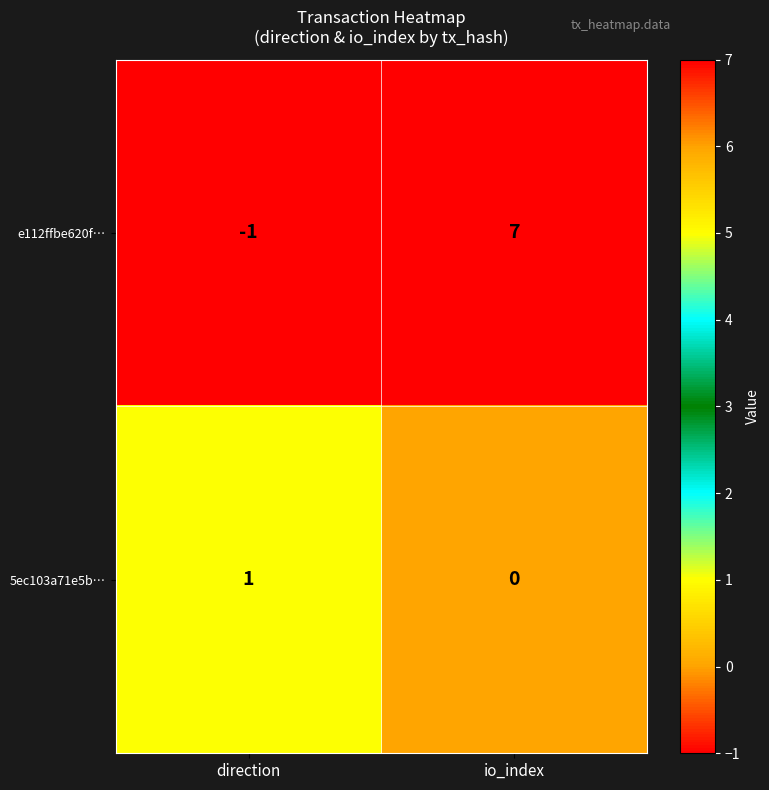

Which series has the largest total across all categories?

e112ffbe620f…